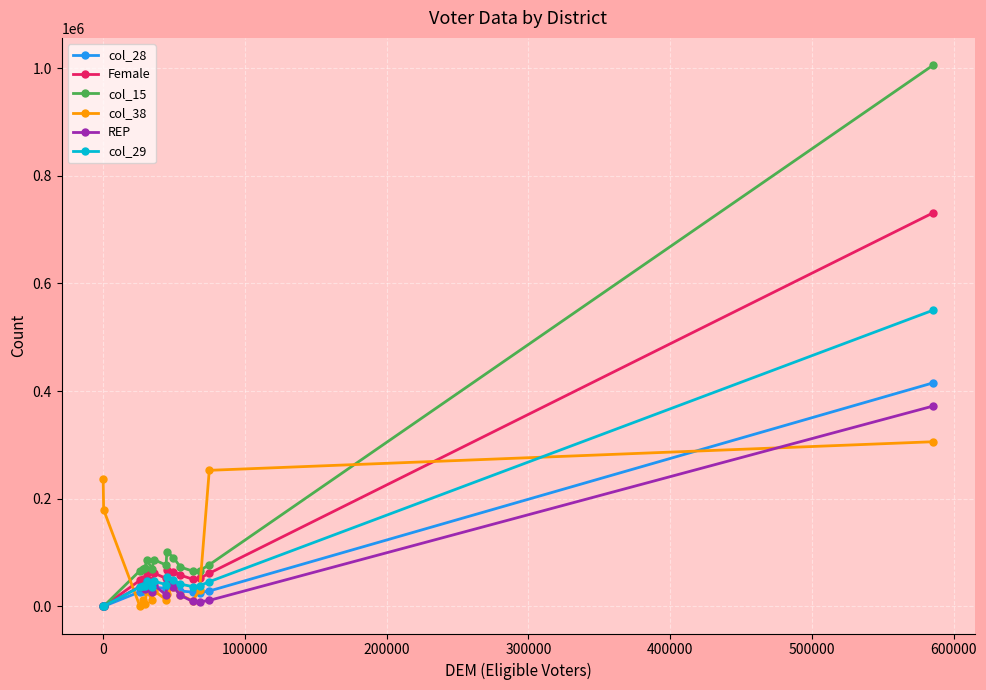

Is this an area chart (filled region under the line)?

No